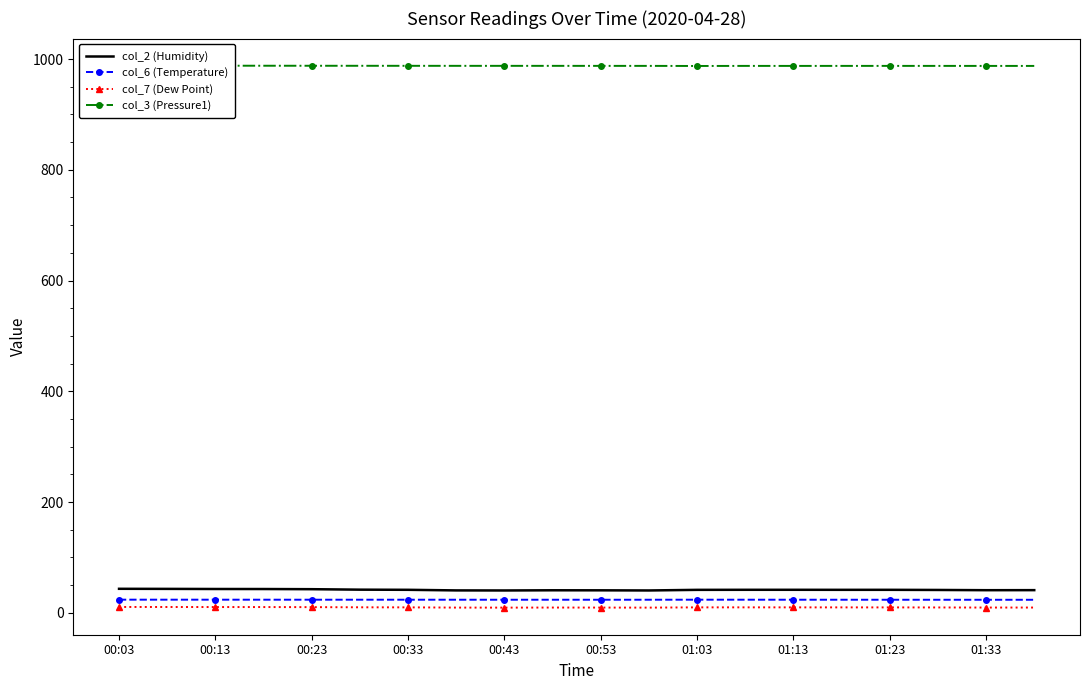

True or false: col_2 (Humidity) and col_6 (Temperature) cross at least once.

False